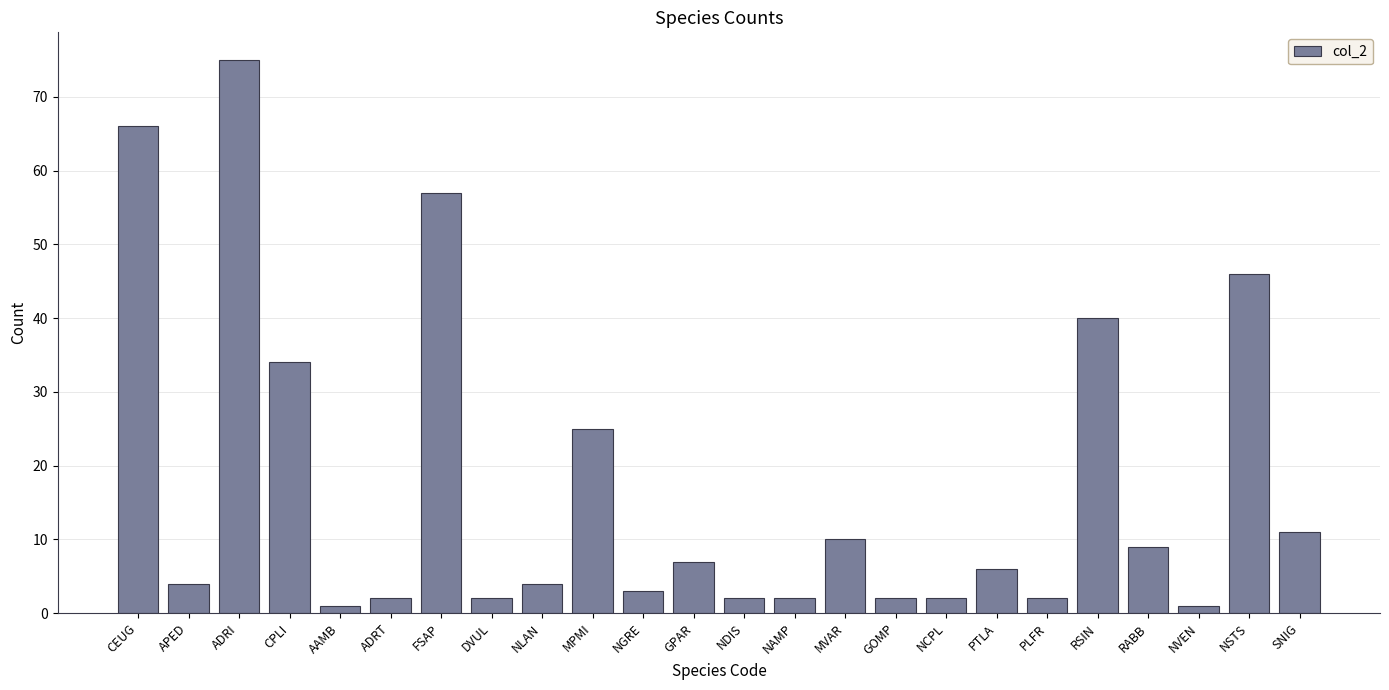

What is the difference between the values at NCPL and MPMI?

23